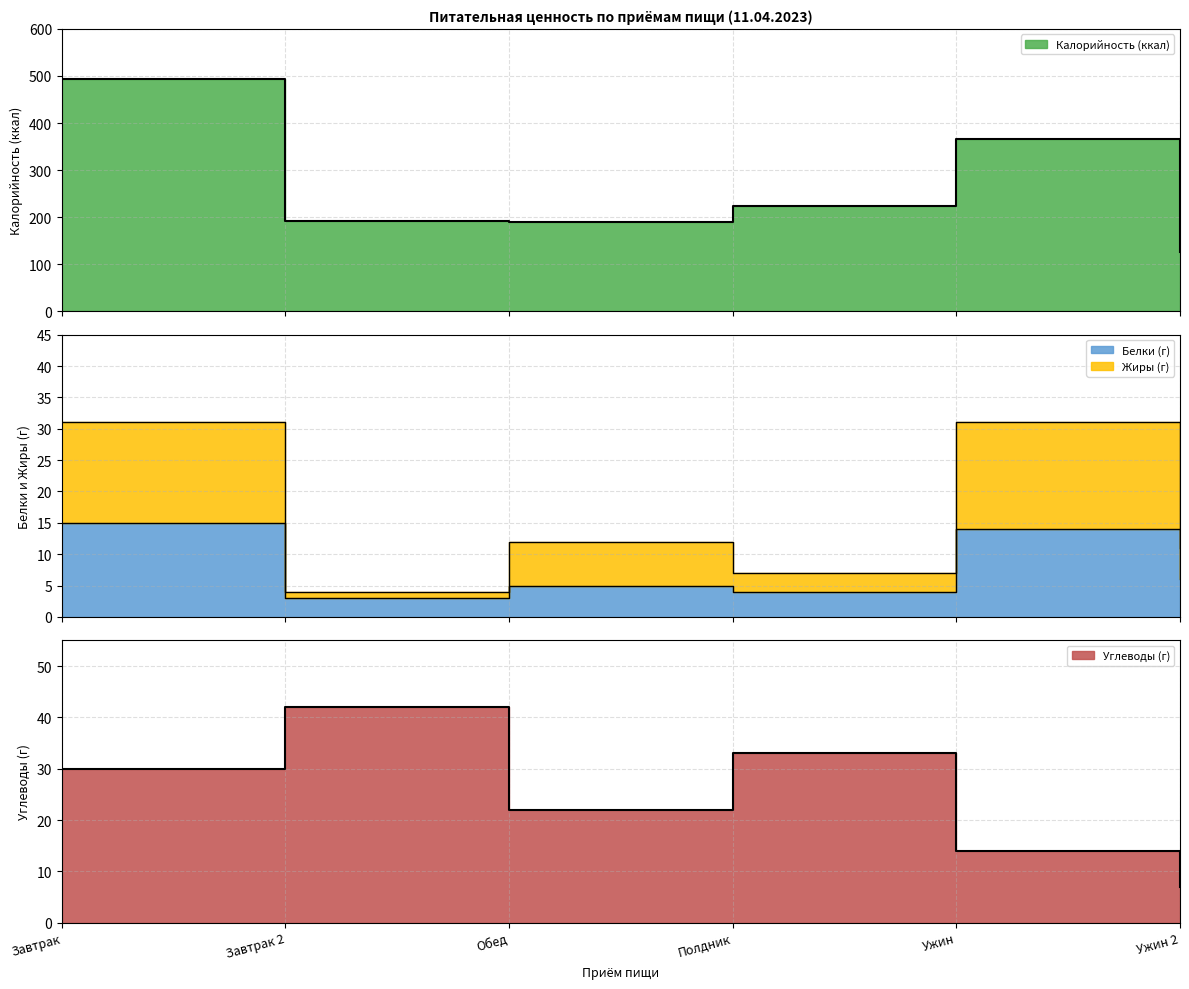

True or false: Белки (г) and Калорийность (ккал) cross at least once.

False